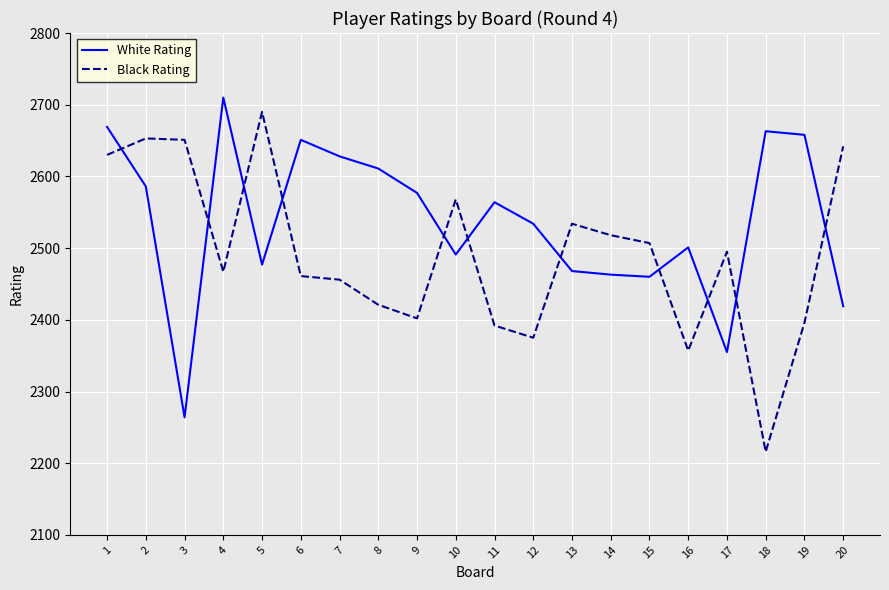

Rank the series by their average value, from highest to lowest.

White Rating, Black Rating